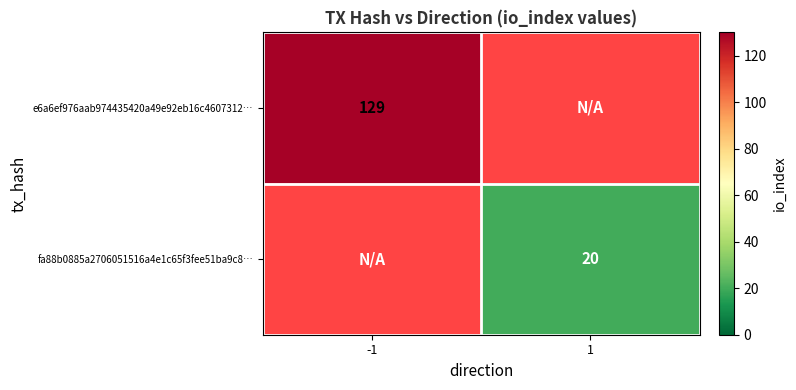

At how many categories does at least one series exceed 104?

1